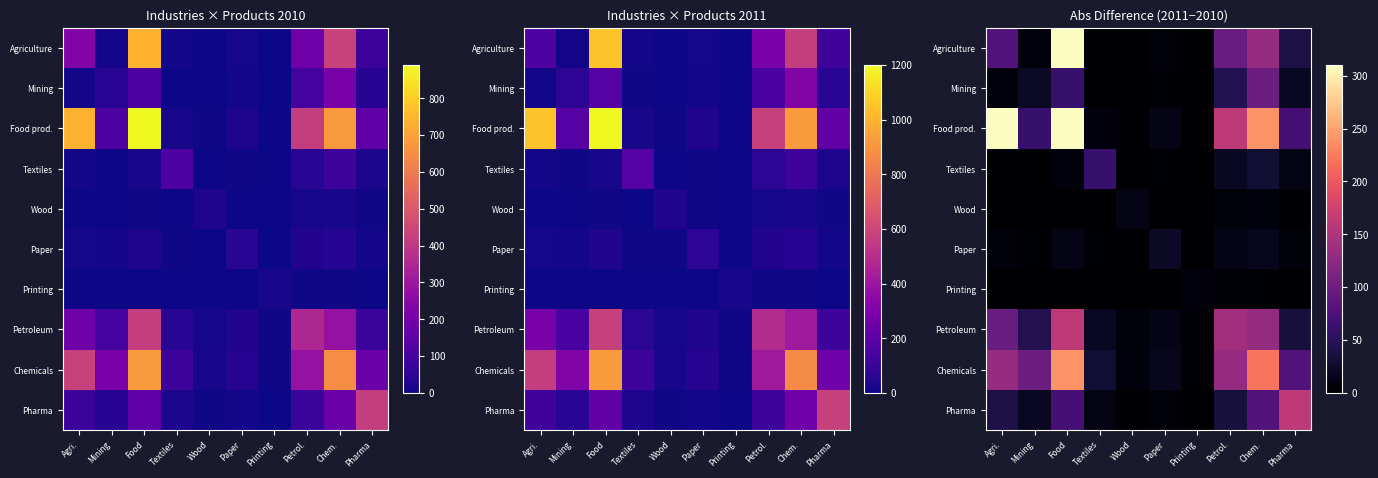

What is the difference between the highest and lowest values at Wood?

13